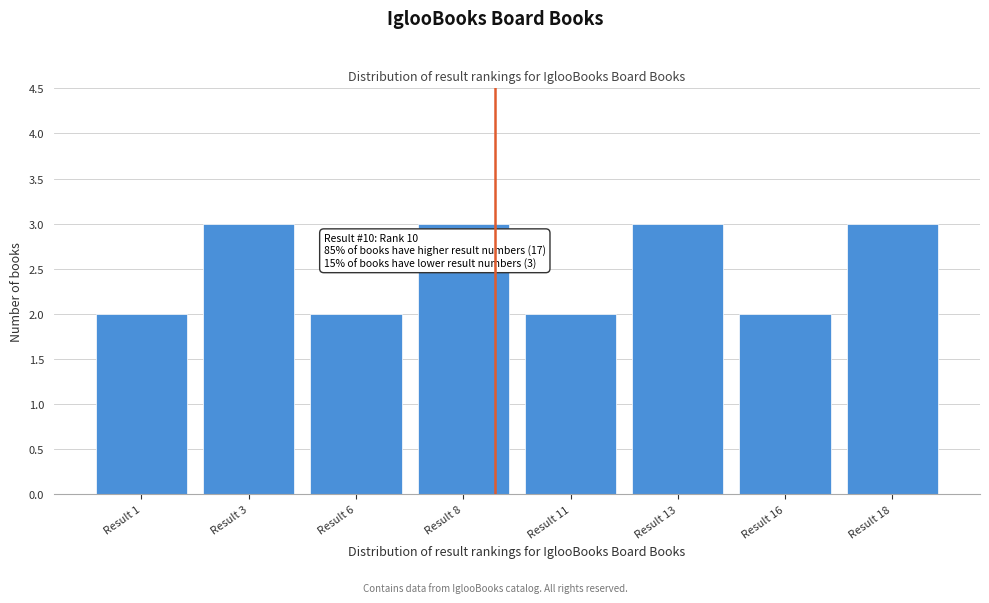

Reading left to right, transcribe all the data shown in this chart.

Result 1=2	Result 3=3	Result 6=2	Result 8=3	Result 11=2	Result 13=3	Result 16=2	Result 18=3